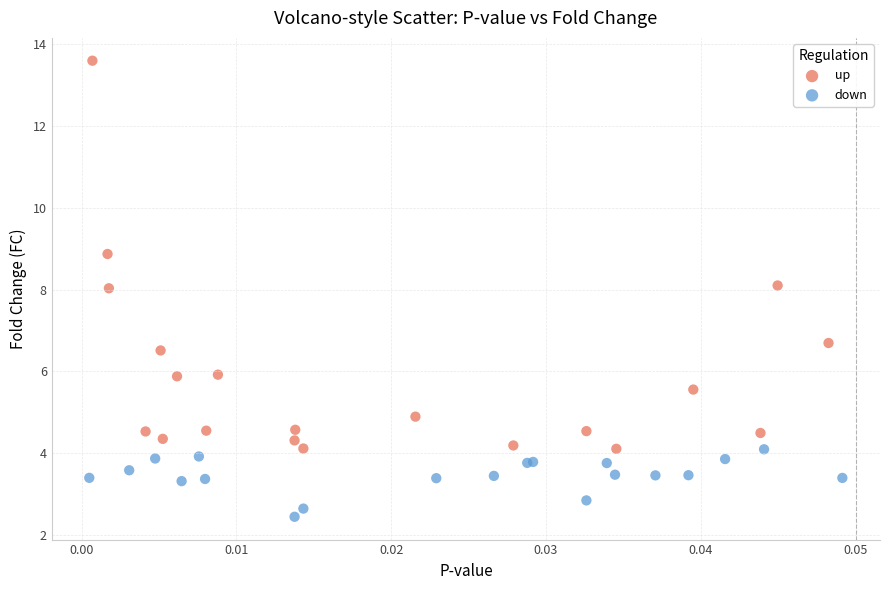

Which series has the largest Y range (max minus min)?

up